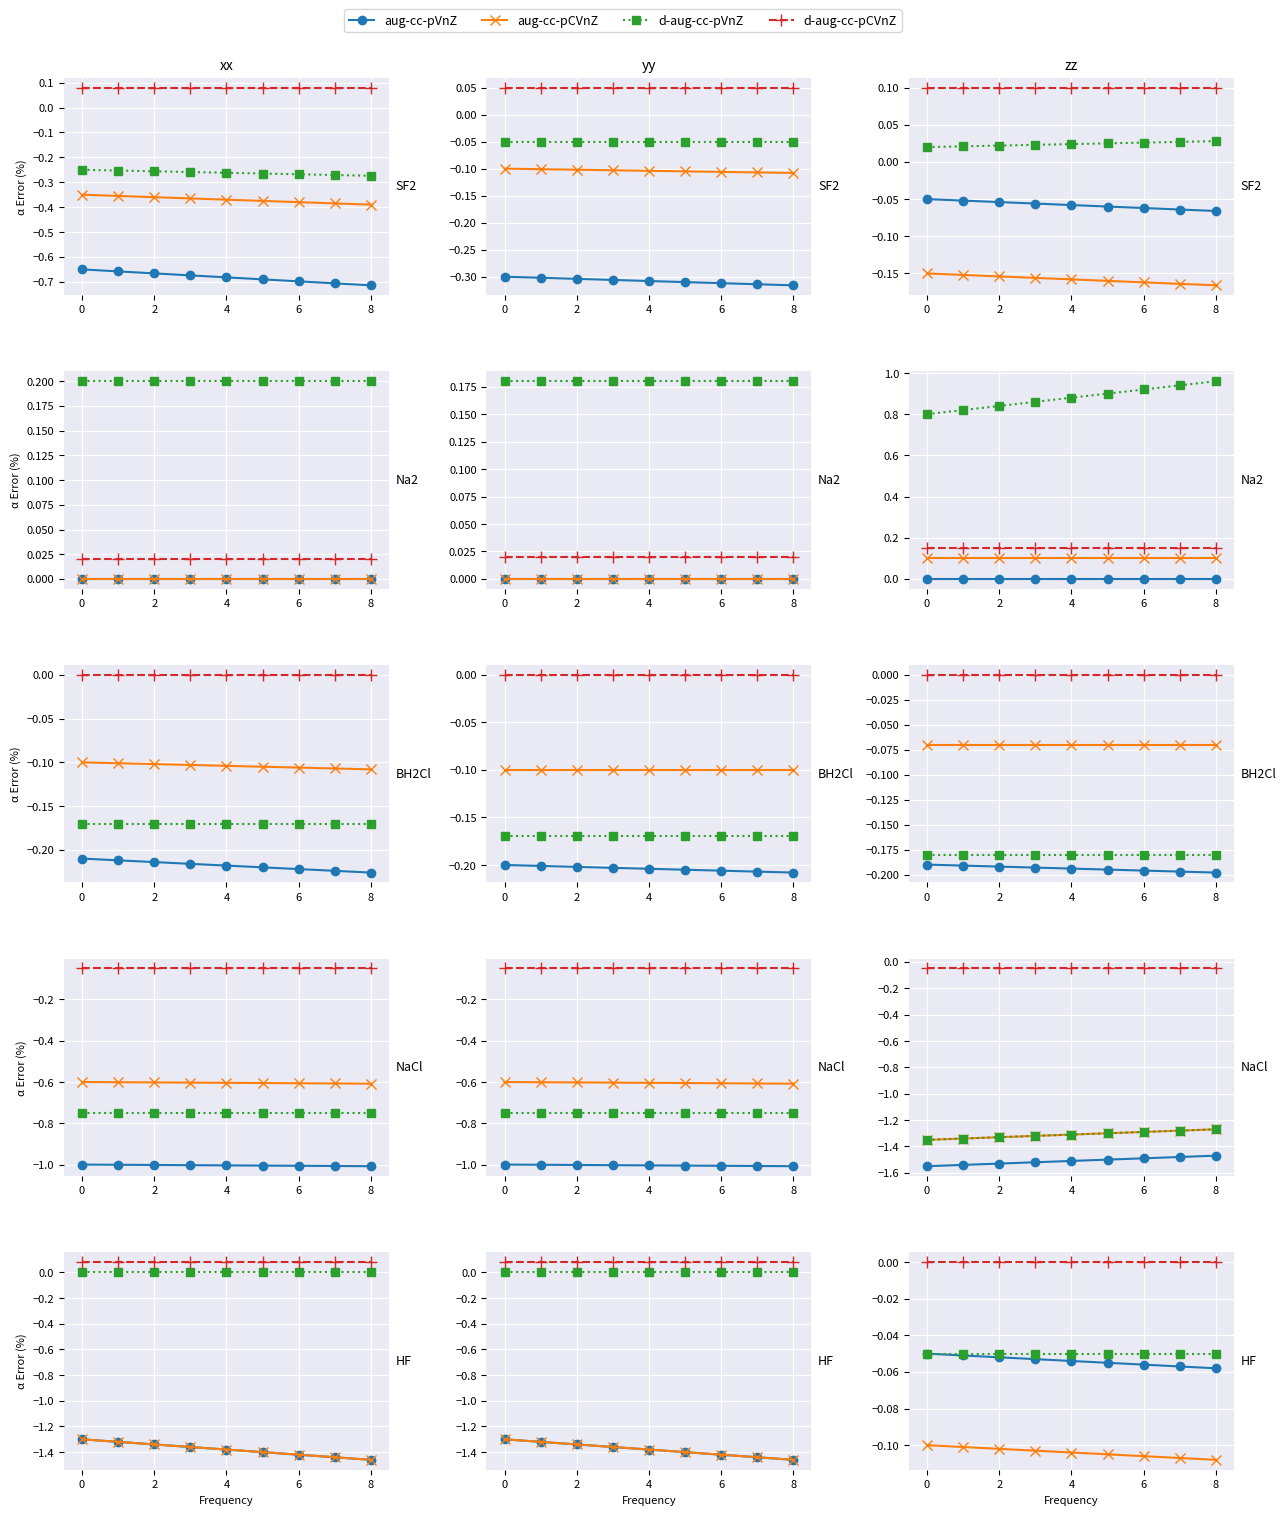

True or false: aug-cc-pVnZ and d-aug-cc-pVnZ intersect in this chart.

False